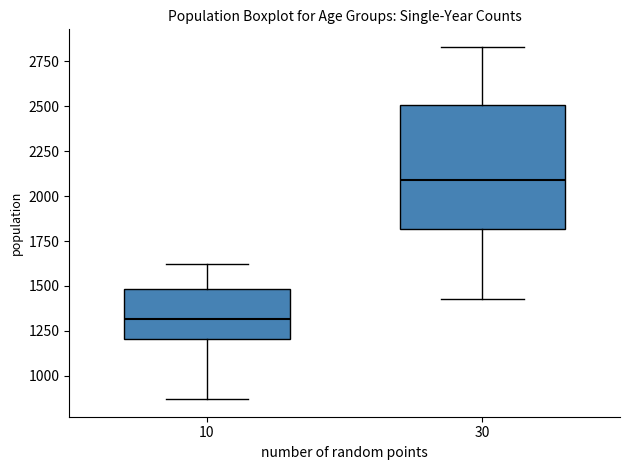

Comparing the boxes themselves (not the whiskers), which one is the tallest?

30